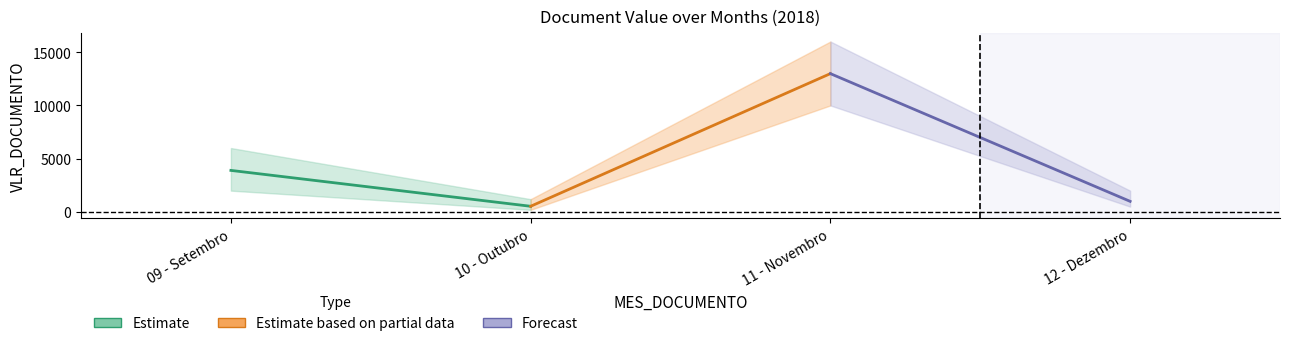

The value at 11 - Novembro is 12987.0. True or false?

True